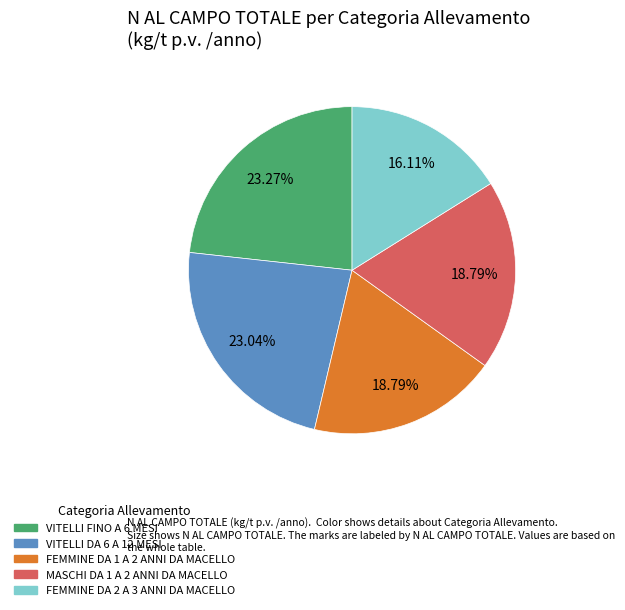

To the nearest percent, what portion does MASCHI DA 1 A 2 ANNI DA MACELLO represent?

19%